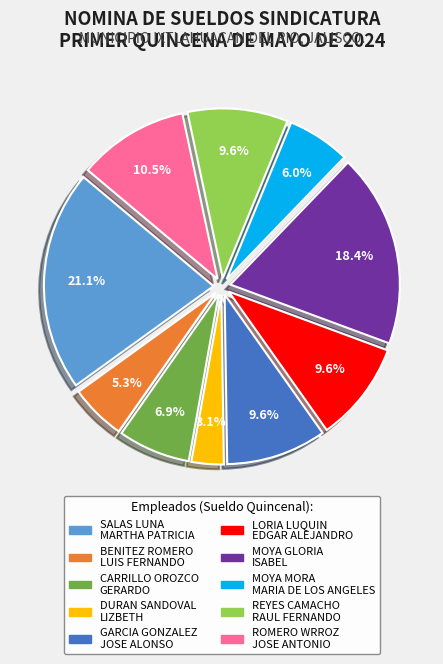

Is there a majority slice in this chart?

No